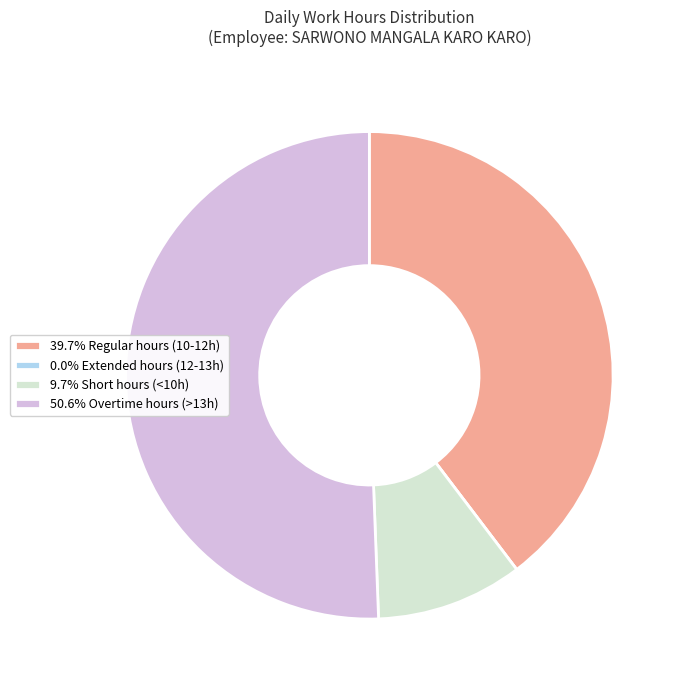

Approximately how many times larger is the value at 39.7% Regular hours (10-12h) compared to 50.6% Overtime hours (>13h)?

0.8